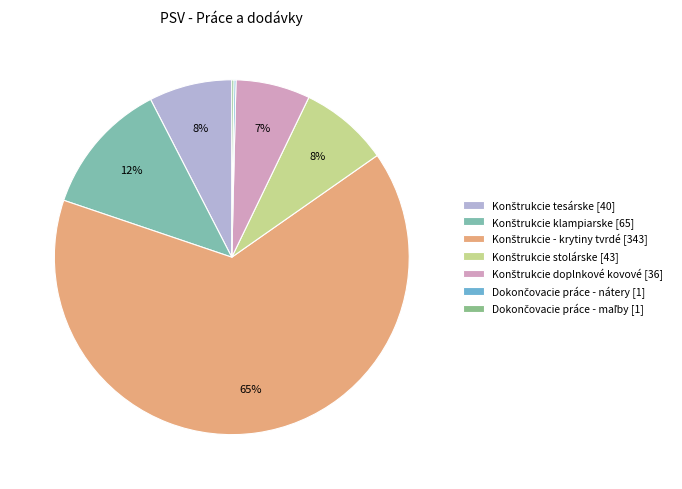

Count the number of slices in the pie.

7